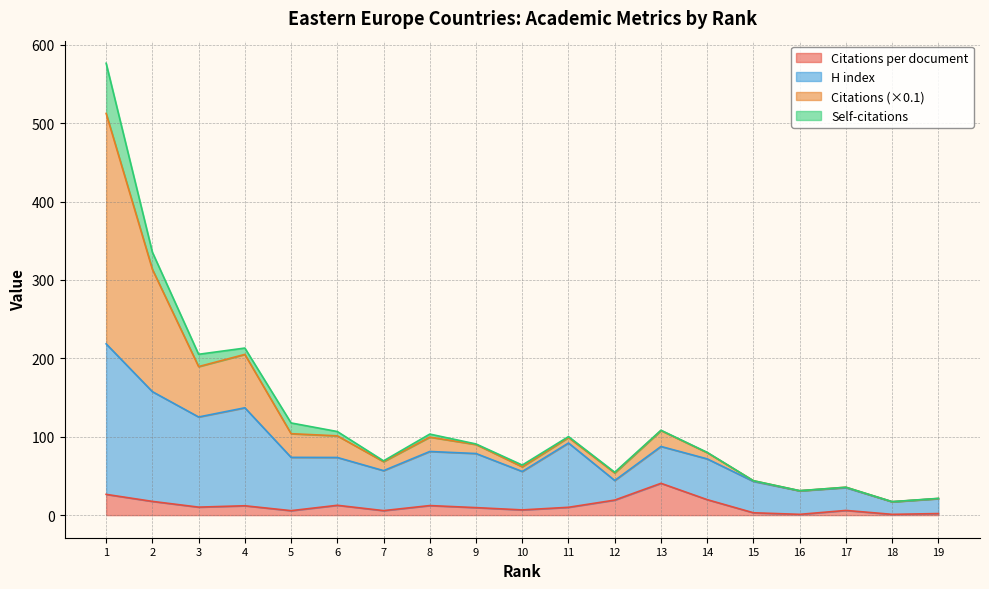

Which category has the lowest value in the Citations per document series?

16